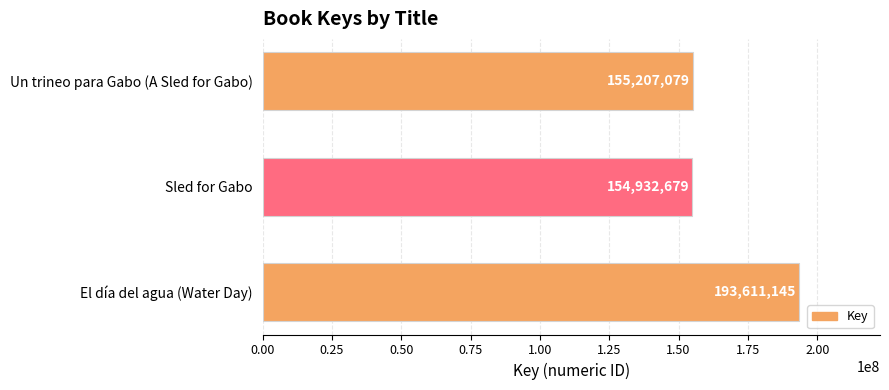

Reading top to bottom, list all the values displayed in this chart.

Un trineo para Gabo (A Sled for Gabo)=155207079	Sled for Gabo=154932679	El día del agua (Water Day)=193611145